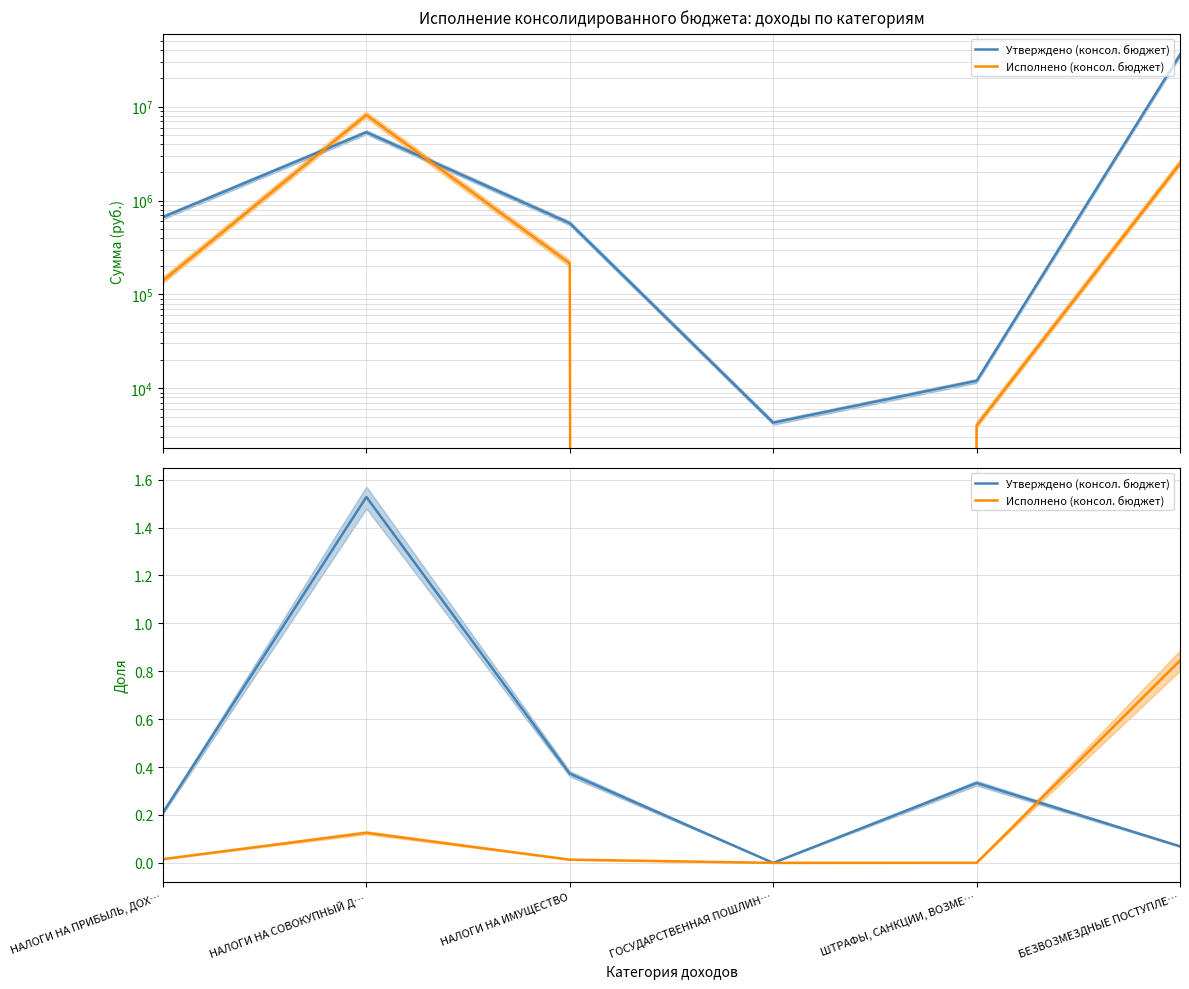

Which label corresponds to the smallest value in the chart?

ГОСУДАРСТВЕННАЯ ПОШЛИН…